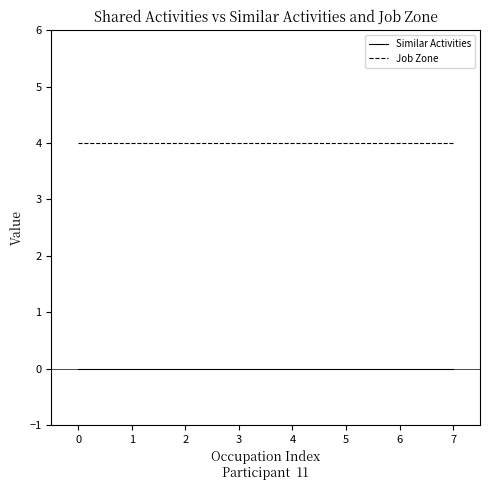

What value does the Job Zone series have at 6?

4